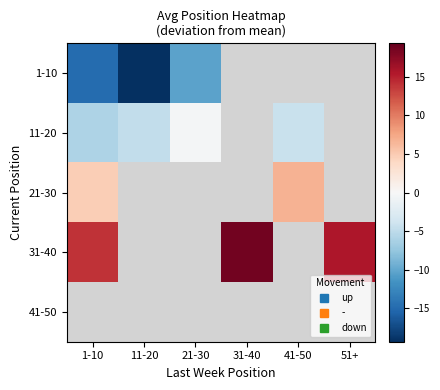

What is the minimum value shown in the chart?

-19.3